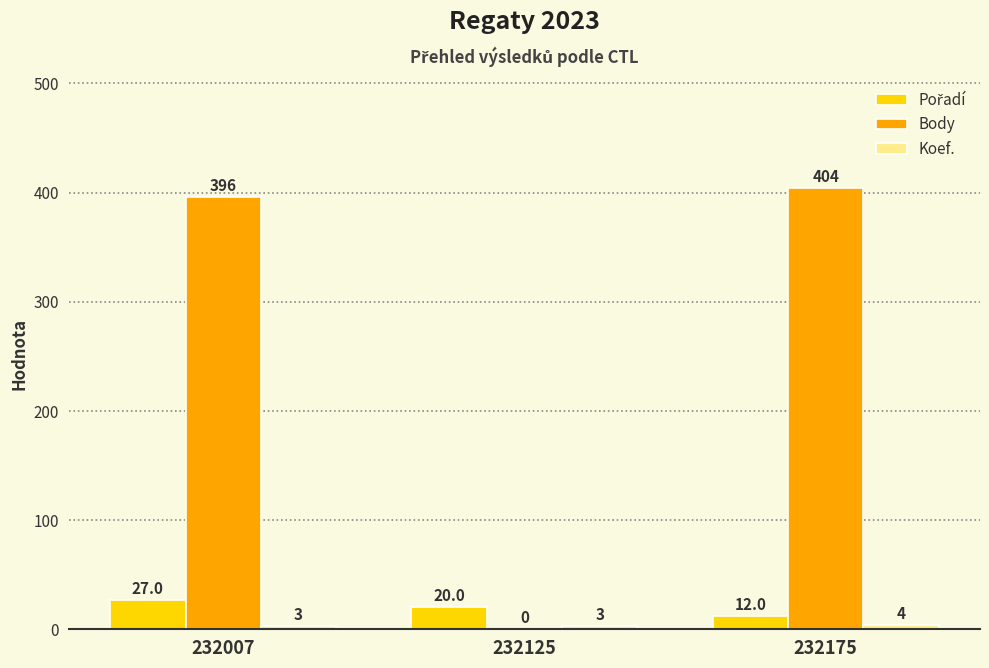

The value of Body at 232125 is 0. True or false?

True